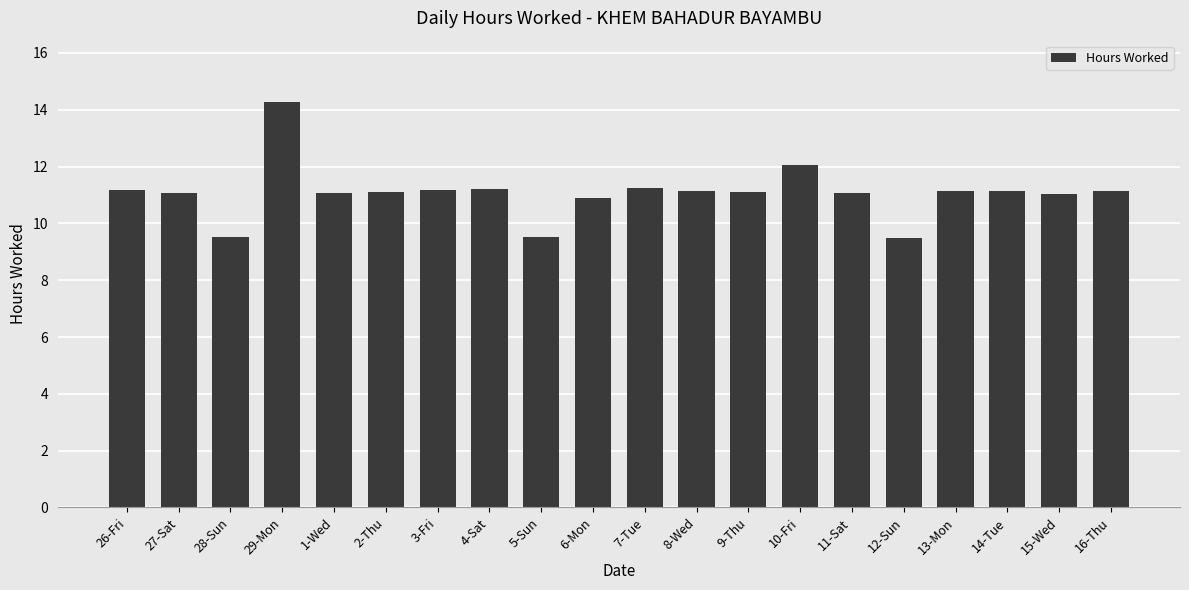

How many categories are shown in the chart?

20